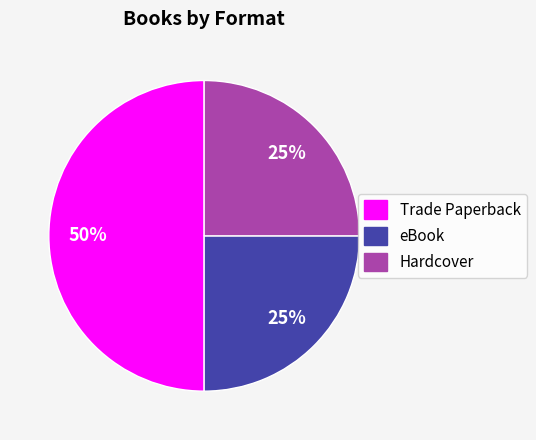

Does eBook represent more than half of the total?

No